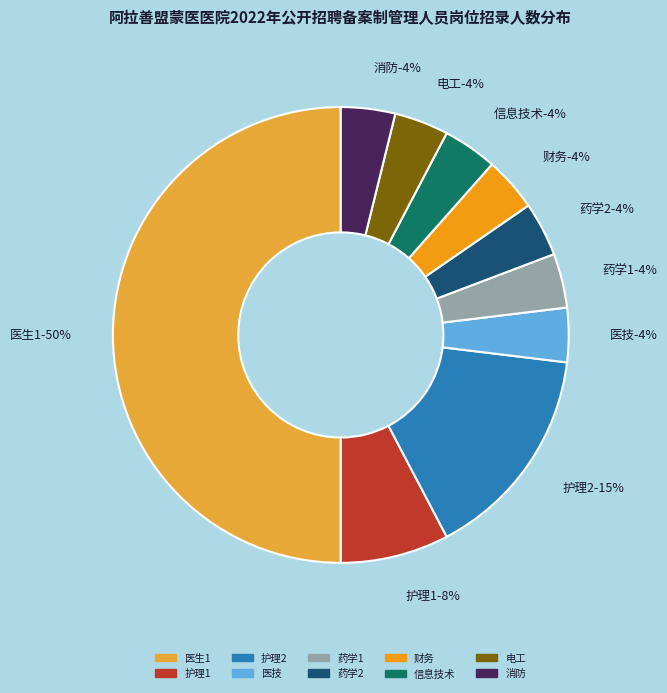

Is the sum of 医技 and 电工 greater than half?

No